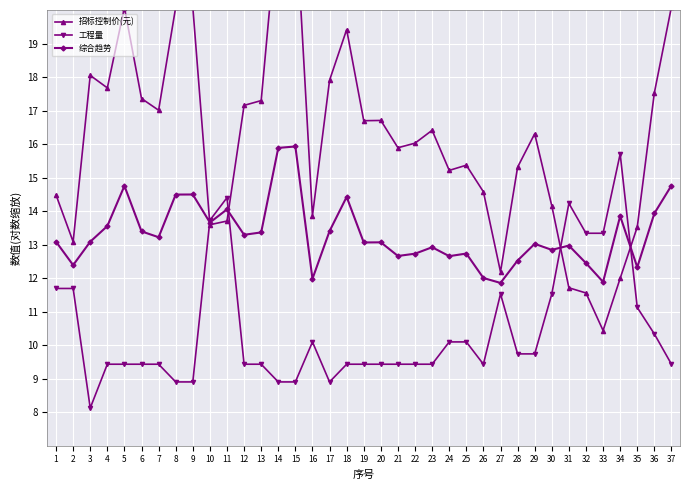

True or false: 工程量 has a value of 14.4 at 11.

True